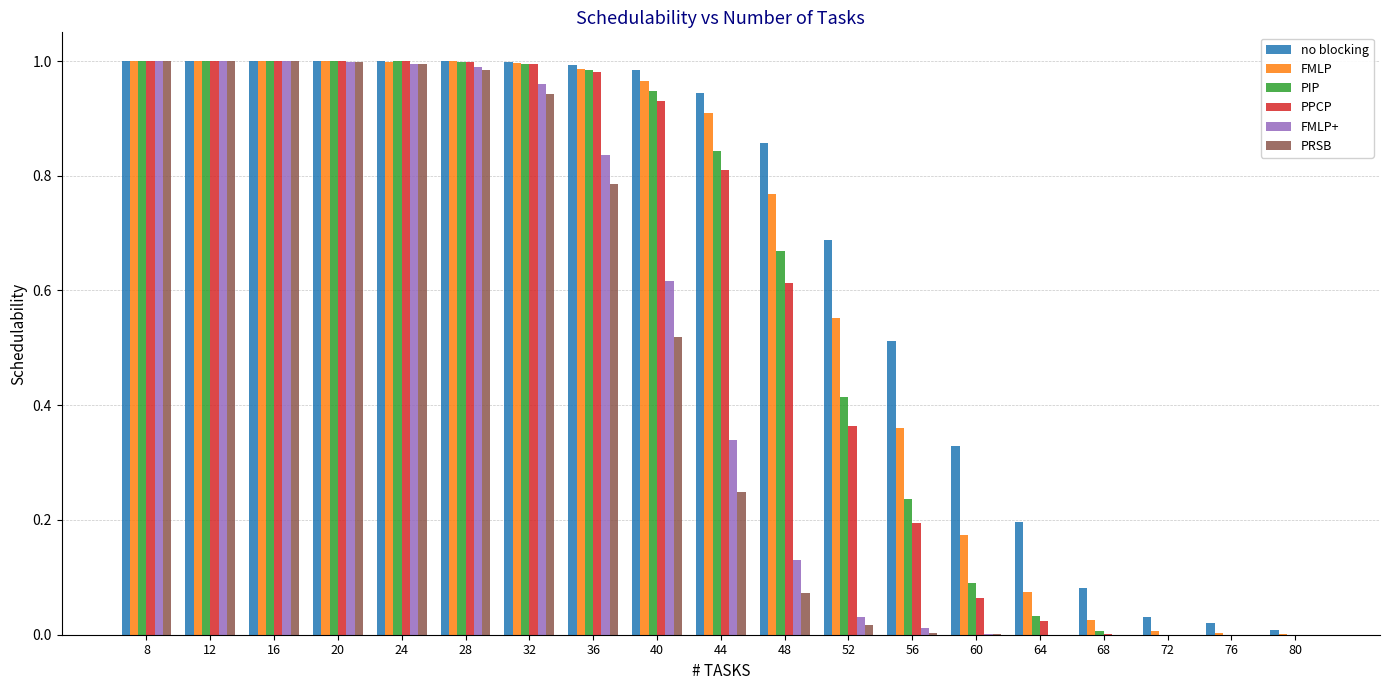

How many data points does each series have?

19